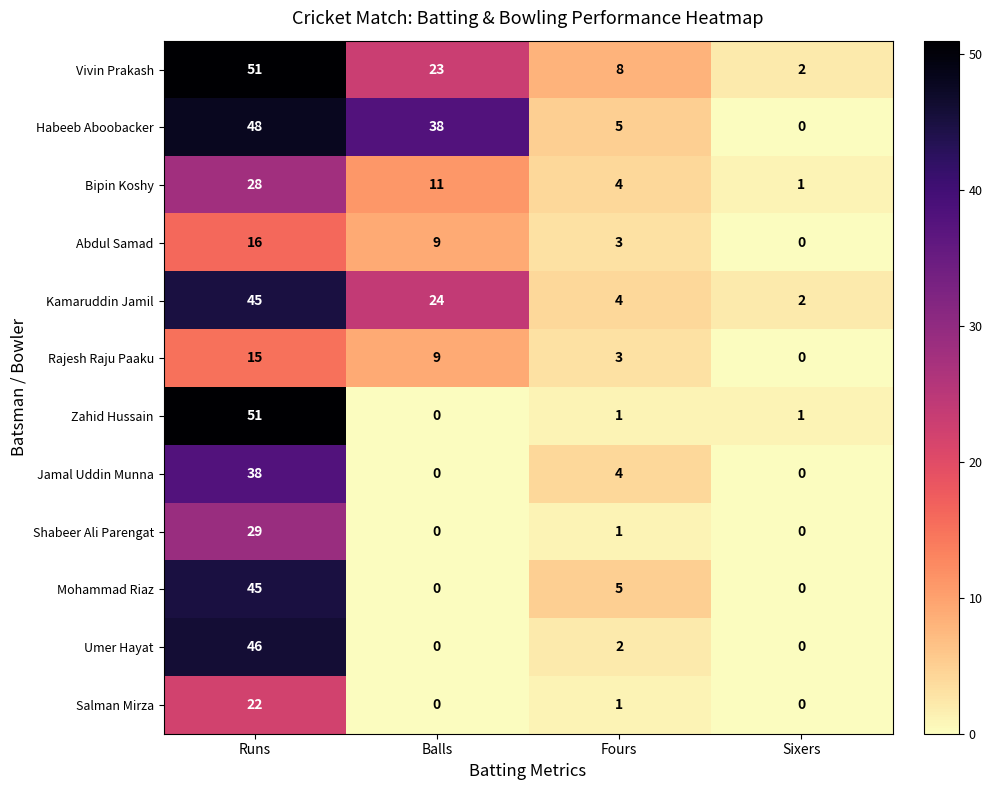

How many series are shown in this chart?

12